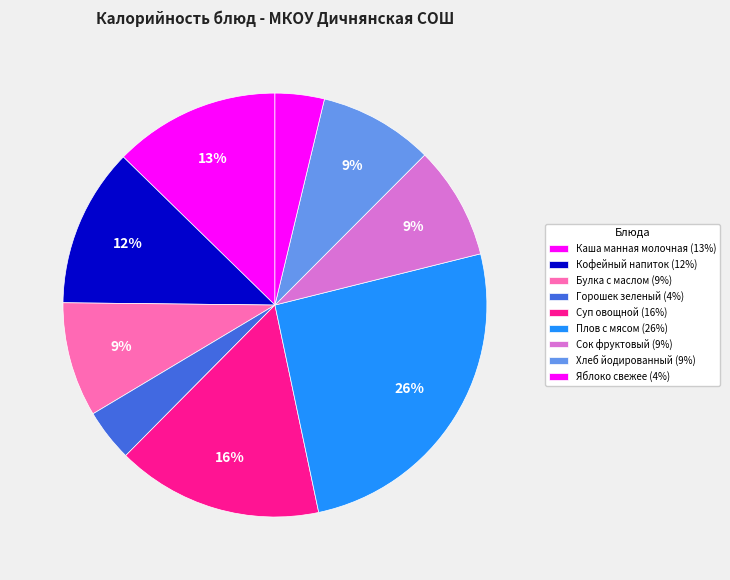

Which slice is the largest?

Плов с мясом